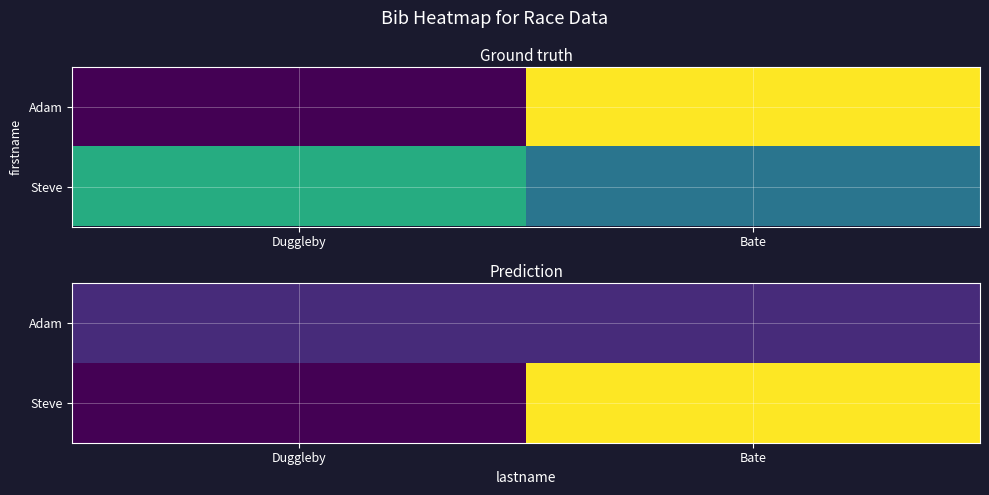

Which series has the widest spread of values?

Steve